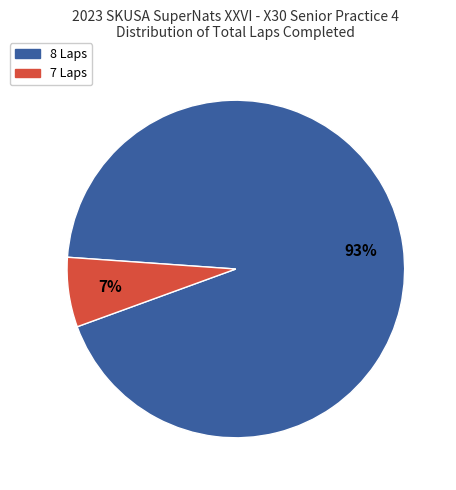

Is there any slice that represents more than half of the pie?

Yes